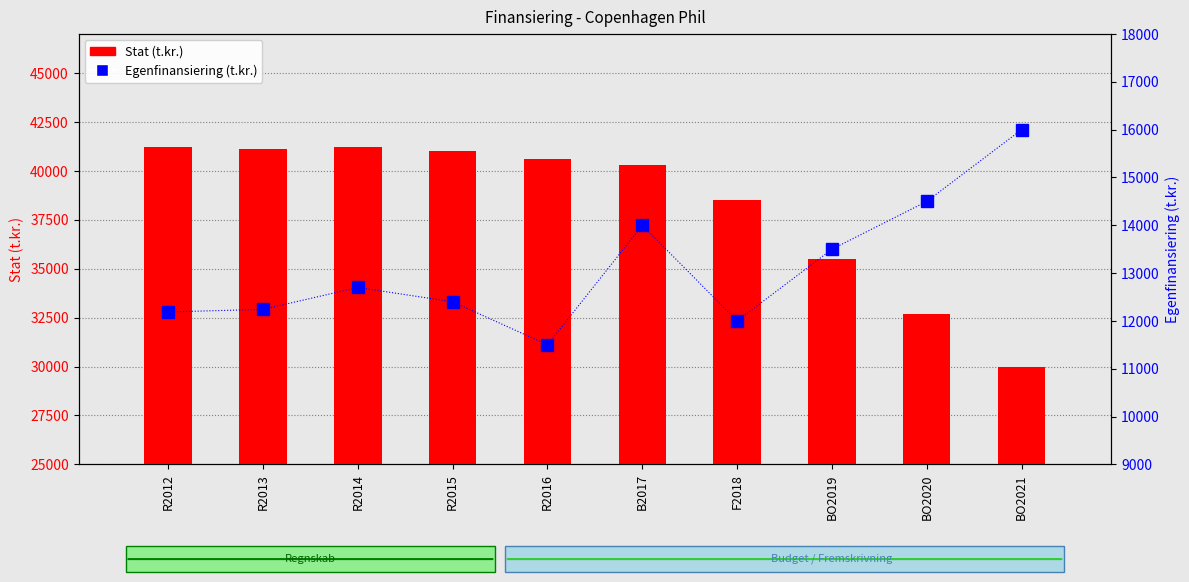

What position from the left is R2014?

3